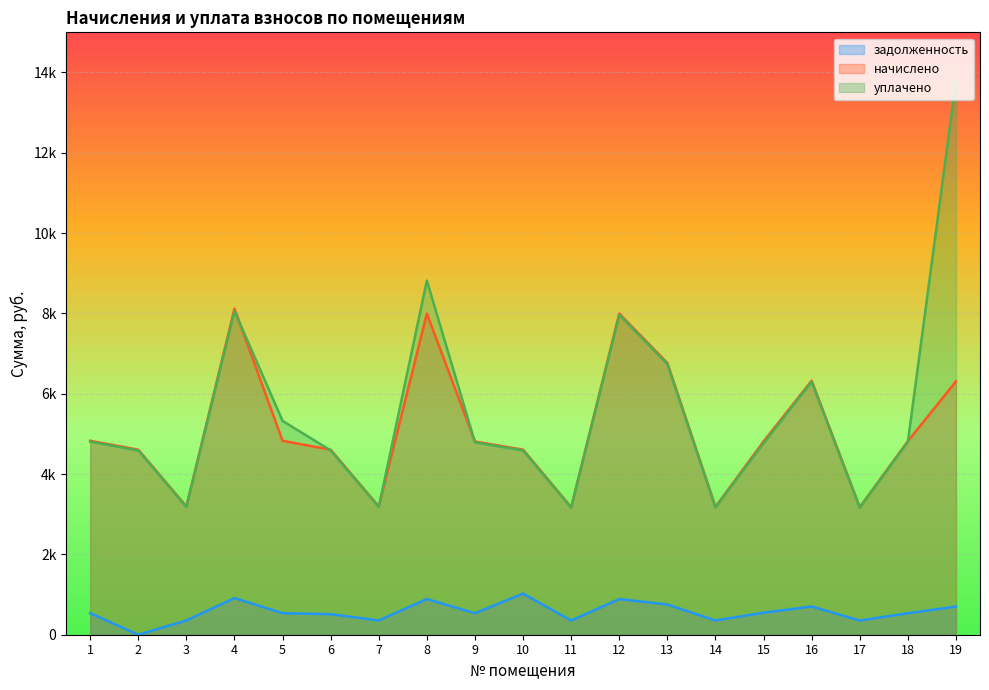

Reading left to right, transcribe all the data shown in this chart.

задолженность: 536.6	0.0	355.0	913.1	536.6	512.0	355.0	888.5	534.5	1023.9	352.9	888.5	752.1	354.0	548.9	702.8	352.9	535.6	700.8
начислено: 4829.4	4607.7	3195.0	8119.8	4829.4	4607.7	3195.0	7996.7	4810.9	4607.7	3176.5	7996.7	6768.5	3185.7	4811.9	6325.3	3176.5	4820.1	6306.8
уплачено: 4809.0	4588.3	3181.5	8061.4	5325.2	4588.3	3181.0	8817.6	4790.6	4588.3	3163.1	7962.9	6739.9	3172.3	4766.4	6298.6	3163.1	4799.8	13777.2